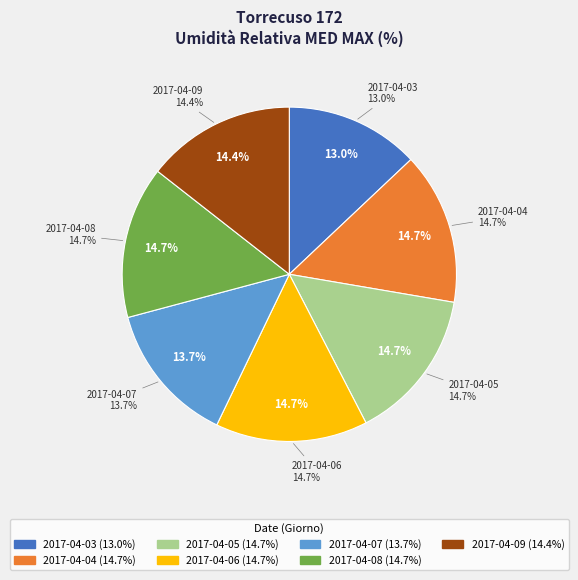

What percentage is NOT represented by 2017-04-09?

85.6%